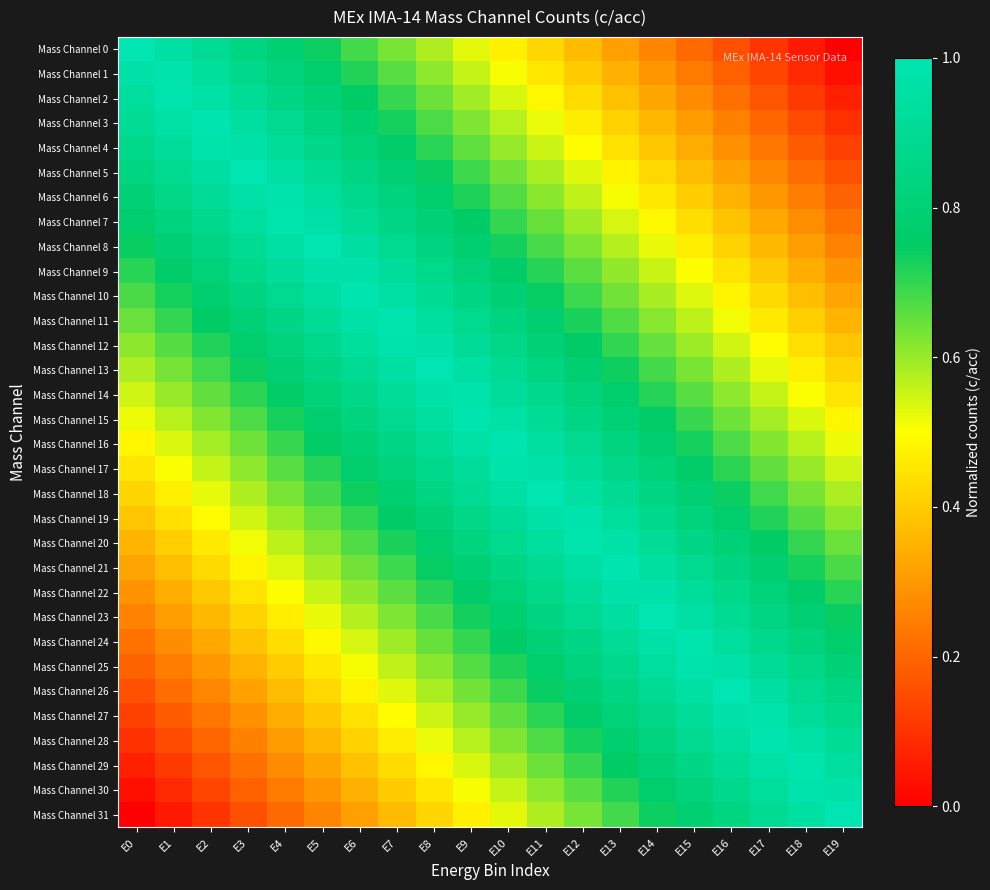

What is the total value across all series at E12?

23.2